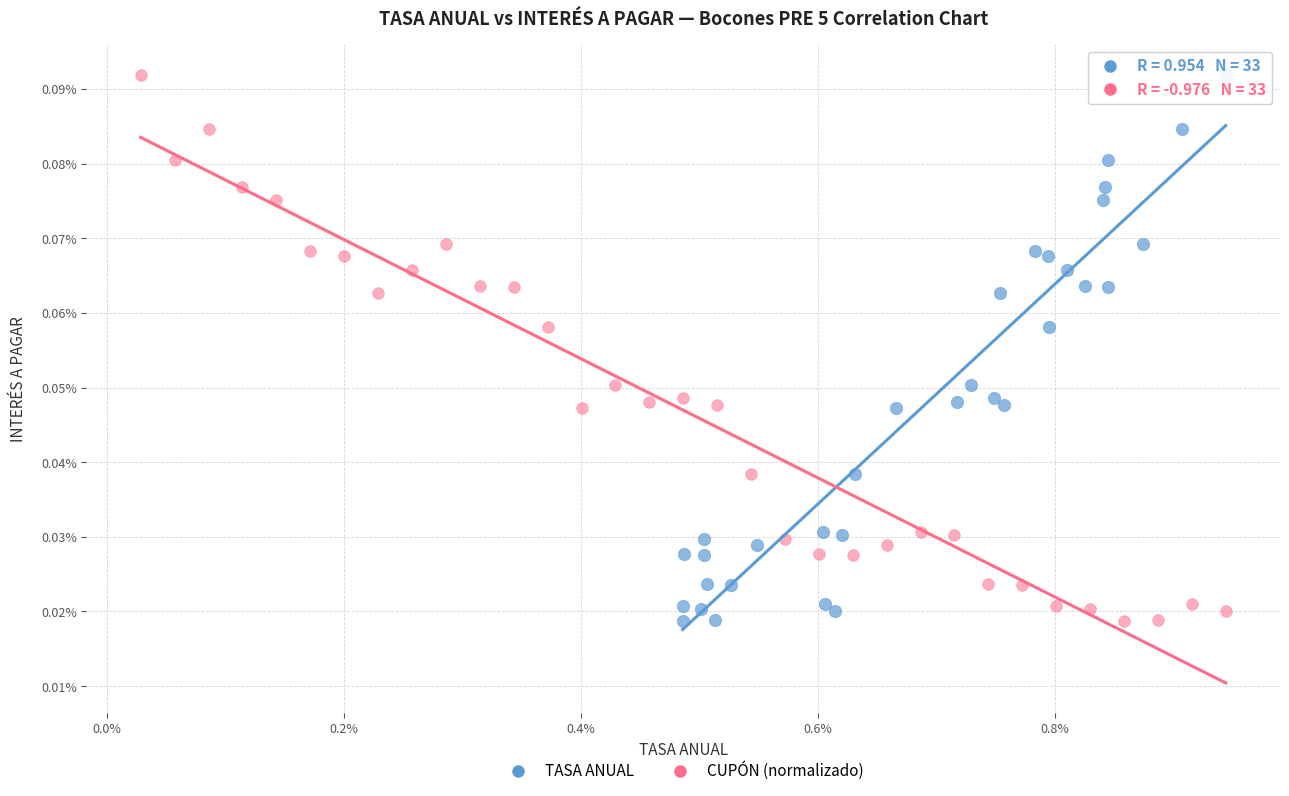

What are all the series names shown in the legend?

TASA ANUAL, CUPÓN (normalizado)